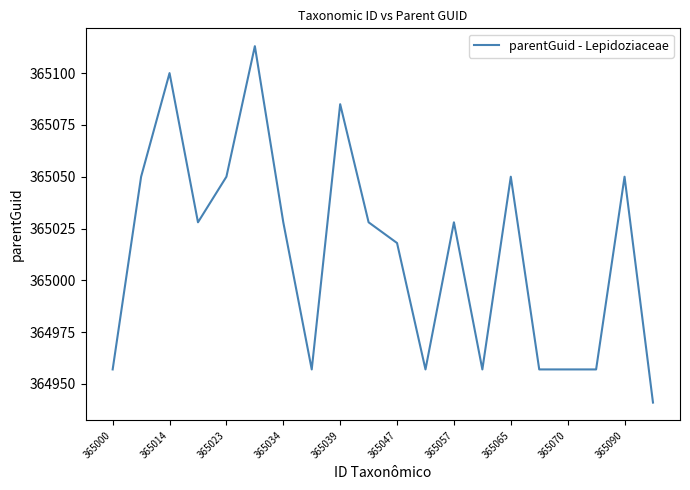

What is the difference between the maximum and minimum values?

172